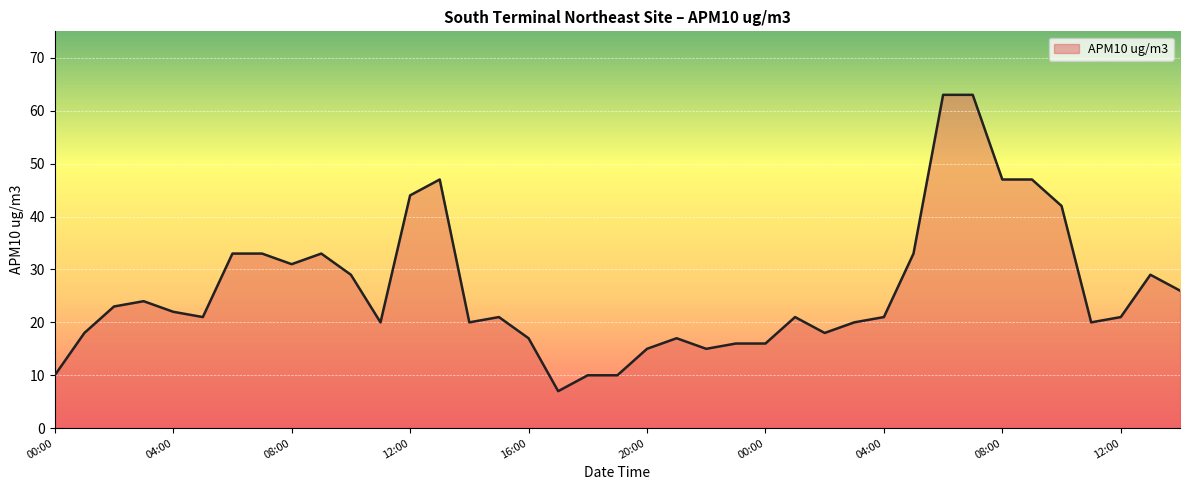

What is the difference between the maximum and minimum values?

56